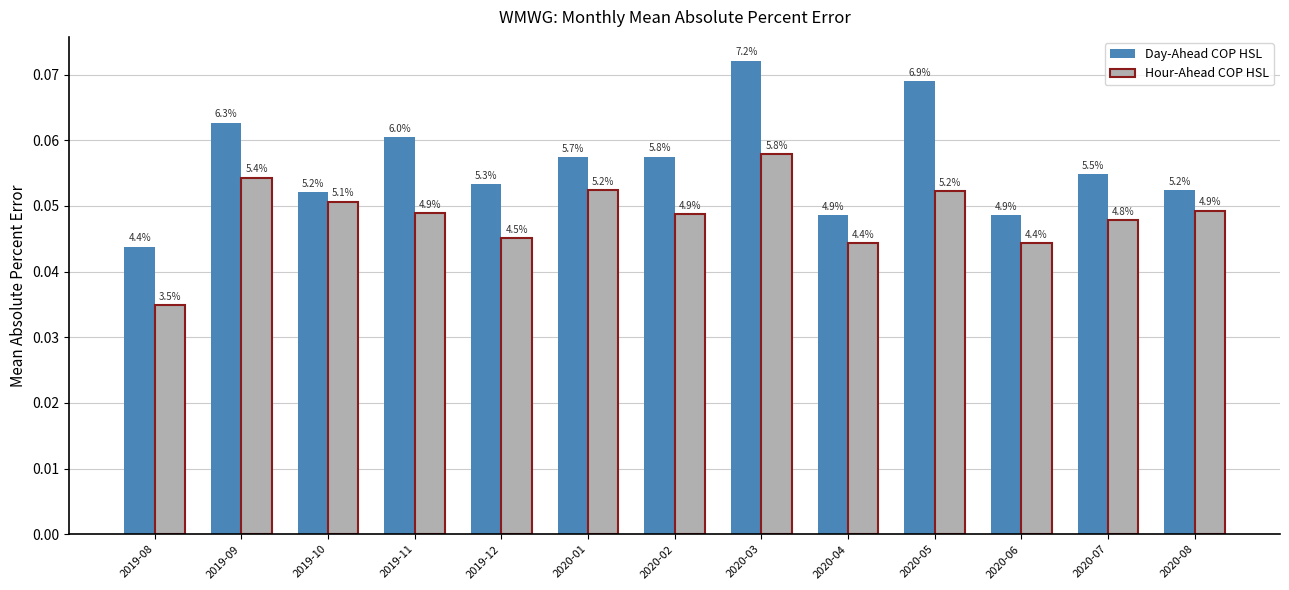

At which label is Day-Ahead COP HSL closest to 0?

2019-08